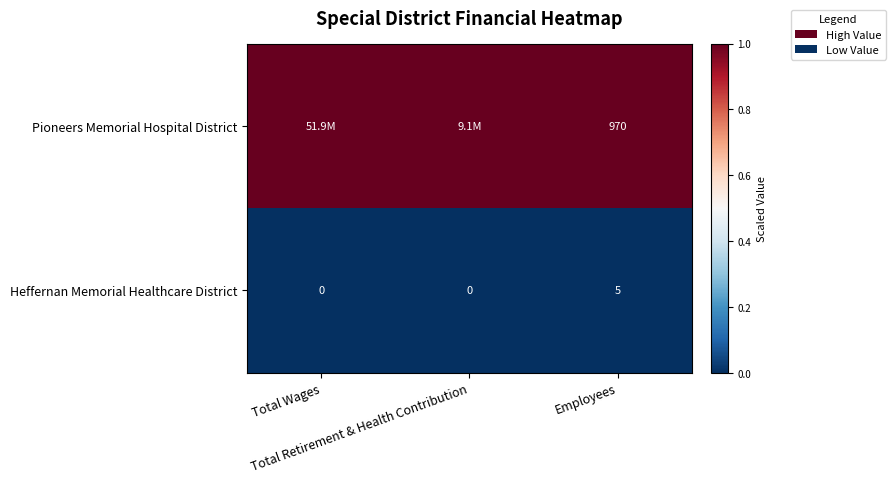

How many values in Heffernan Memorial Healthcare District are above zero?

1